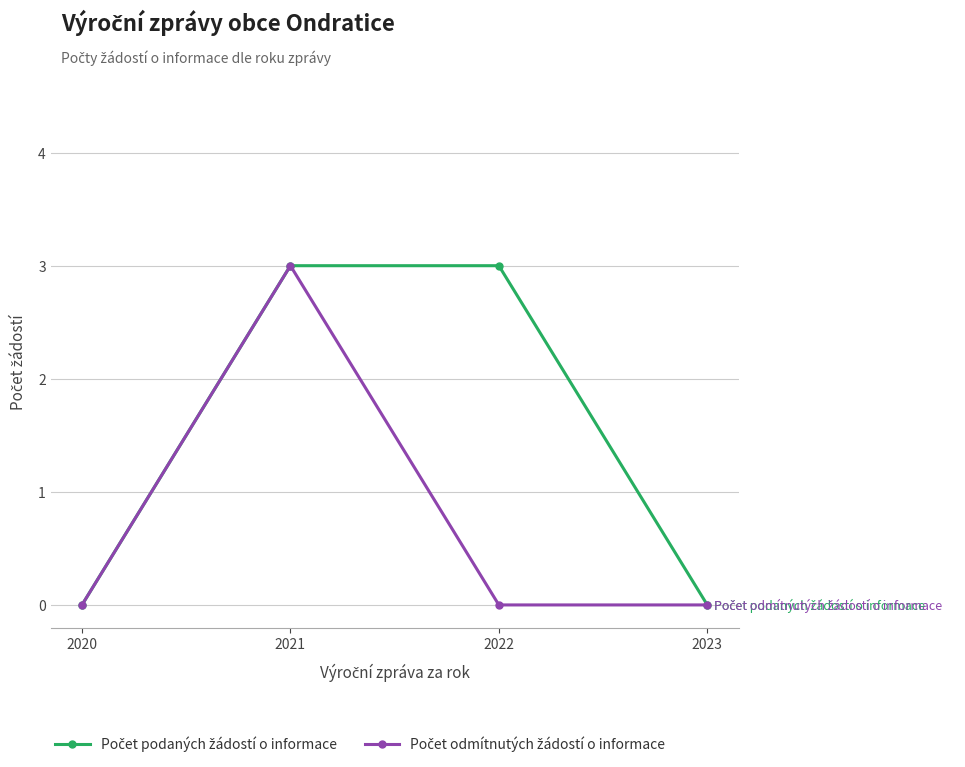

At which category is the sum across all series the highest?

2021